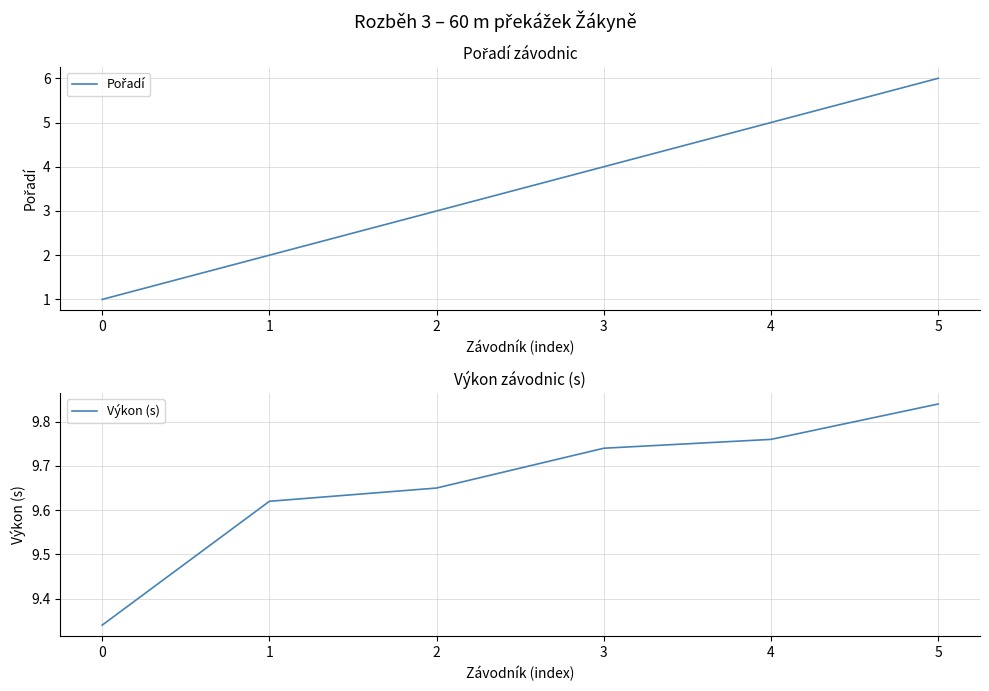

What is the difference between the highest and lowest values at 1?

7.6